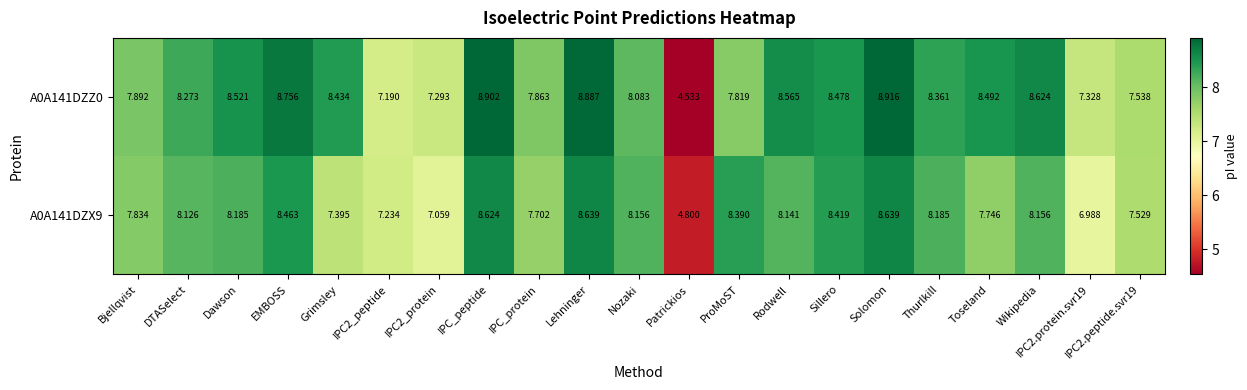

Which label corresponds to the smallest value in the chart?

Patrickios